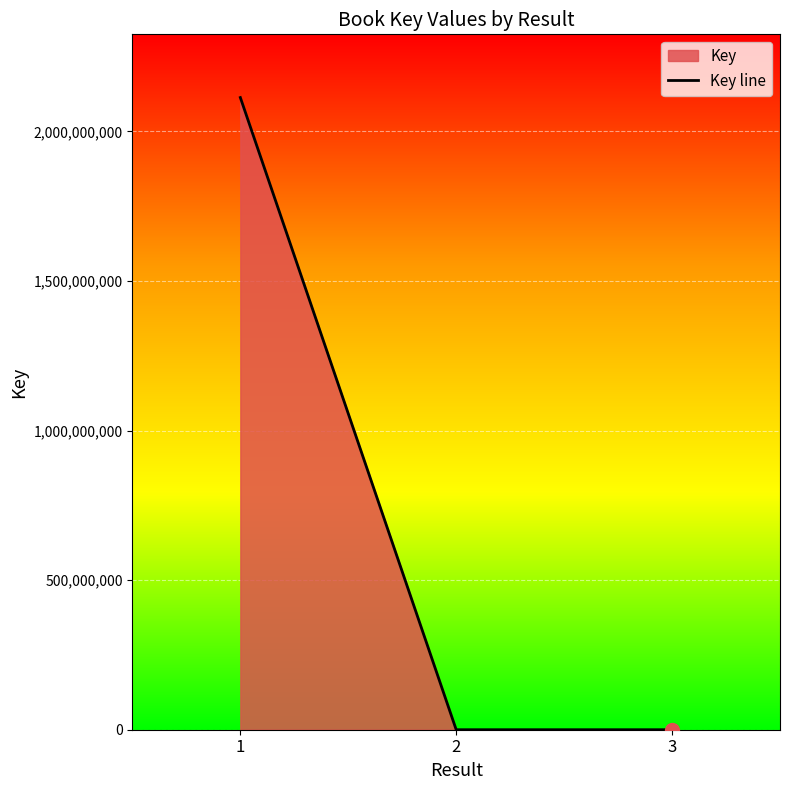

What is the difference between the maximum and minimum values?

2113091237